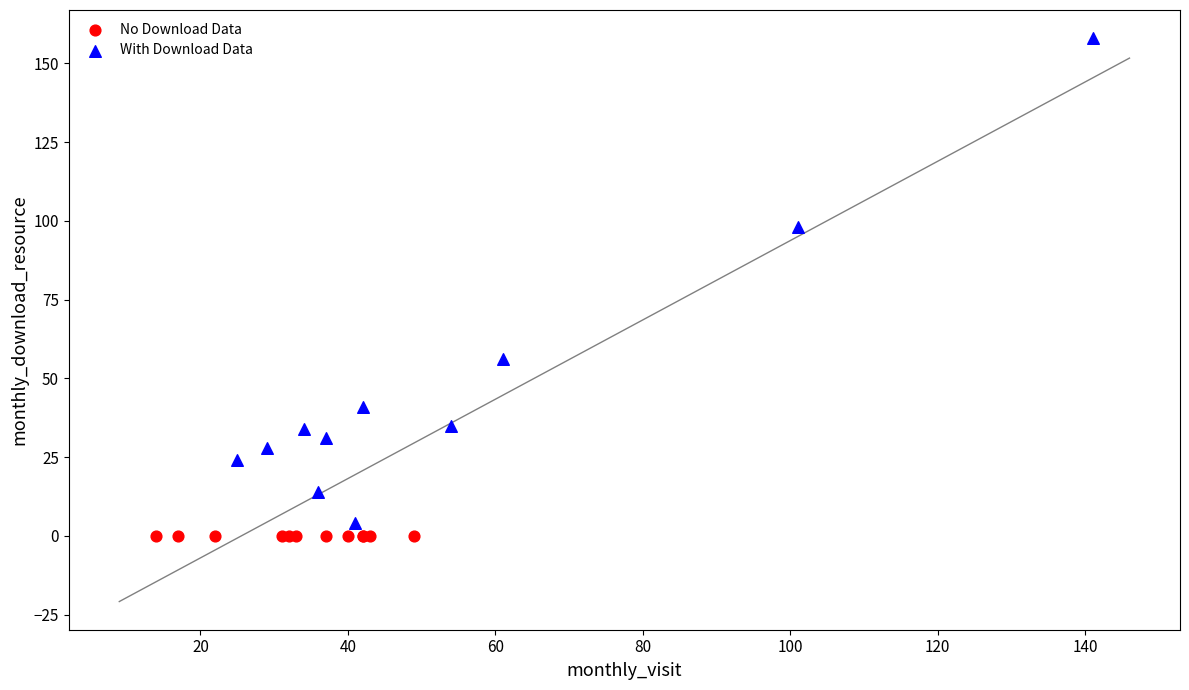

What are all the series names shown in the legend?

No Download Data, With Download Data